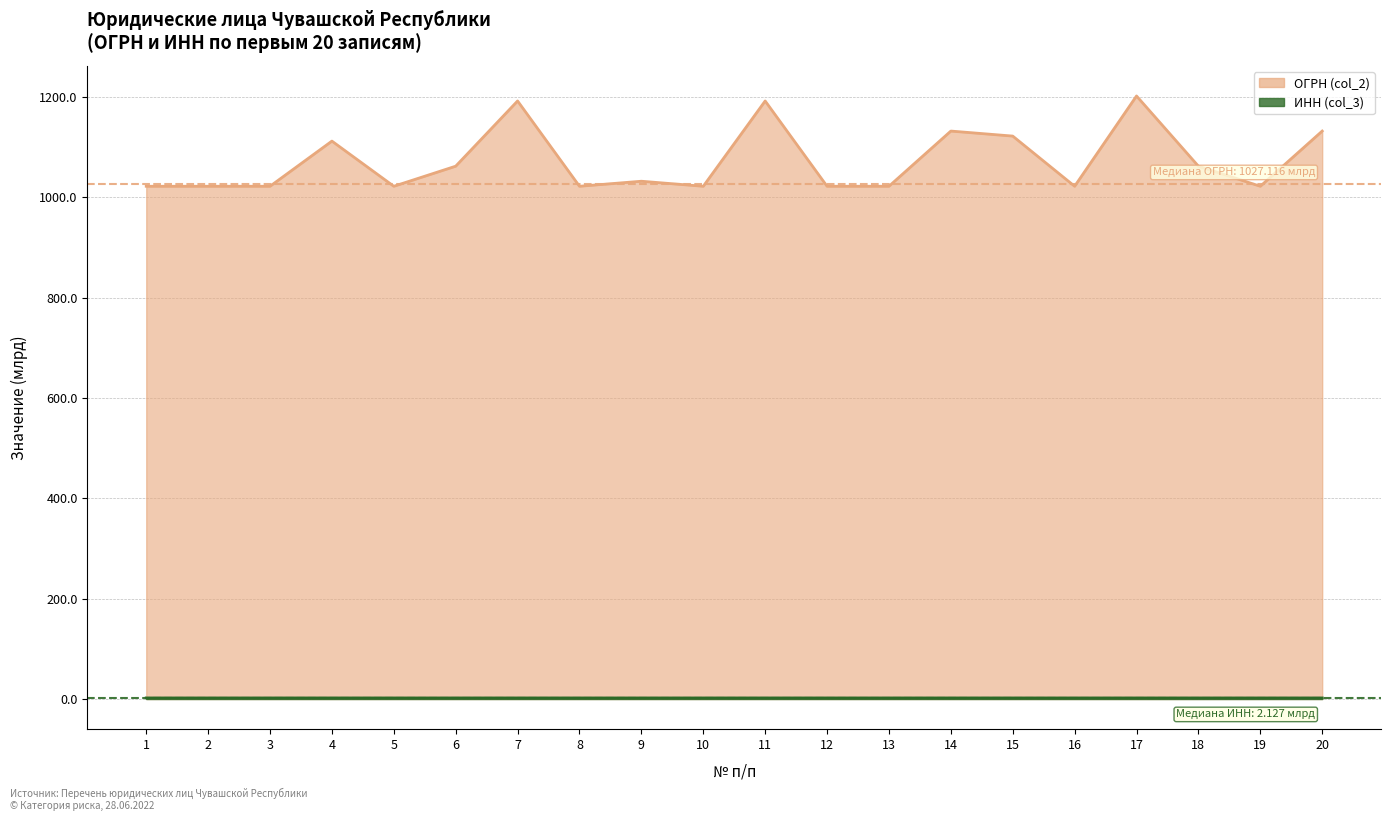

List the labels in order of ОГРН (col_2) value, smallest first.

2, 3, 10, 8, 5, 12, 1, 19, 16, 13, 9, 6, 18, 4, 15, 20, 14, 7, 11, 17